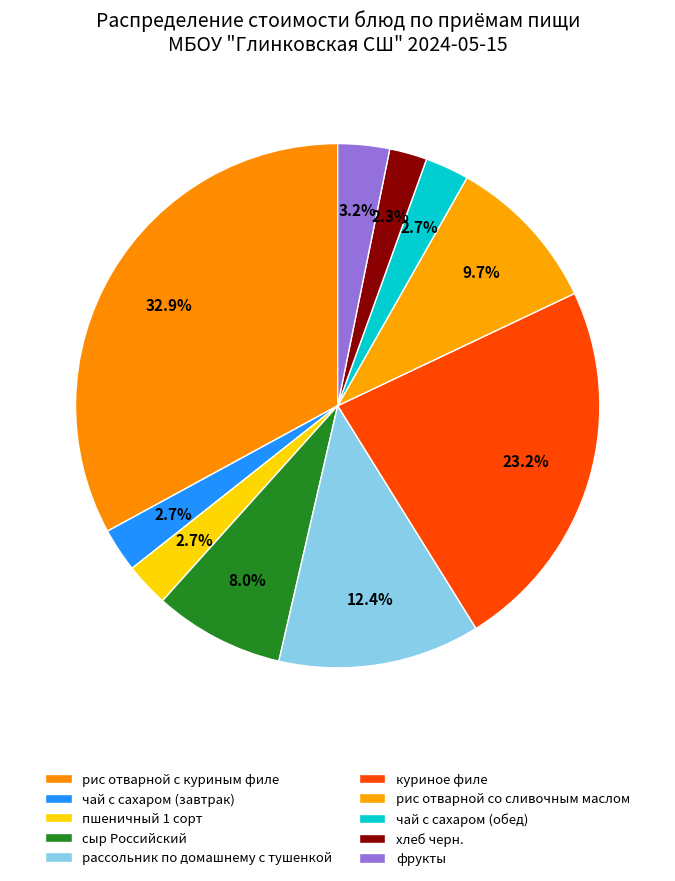

Which has a higher value, сыр Российский or рассольник по домашнему с тушенкой?

рассольник по домашнему с тушенкой